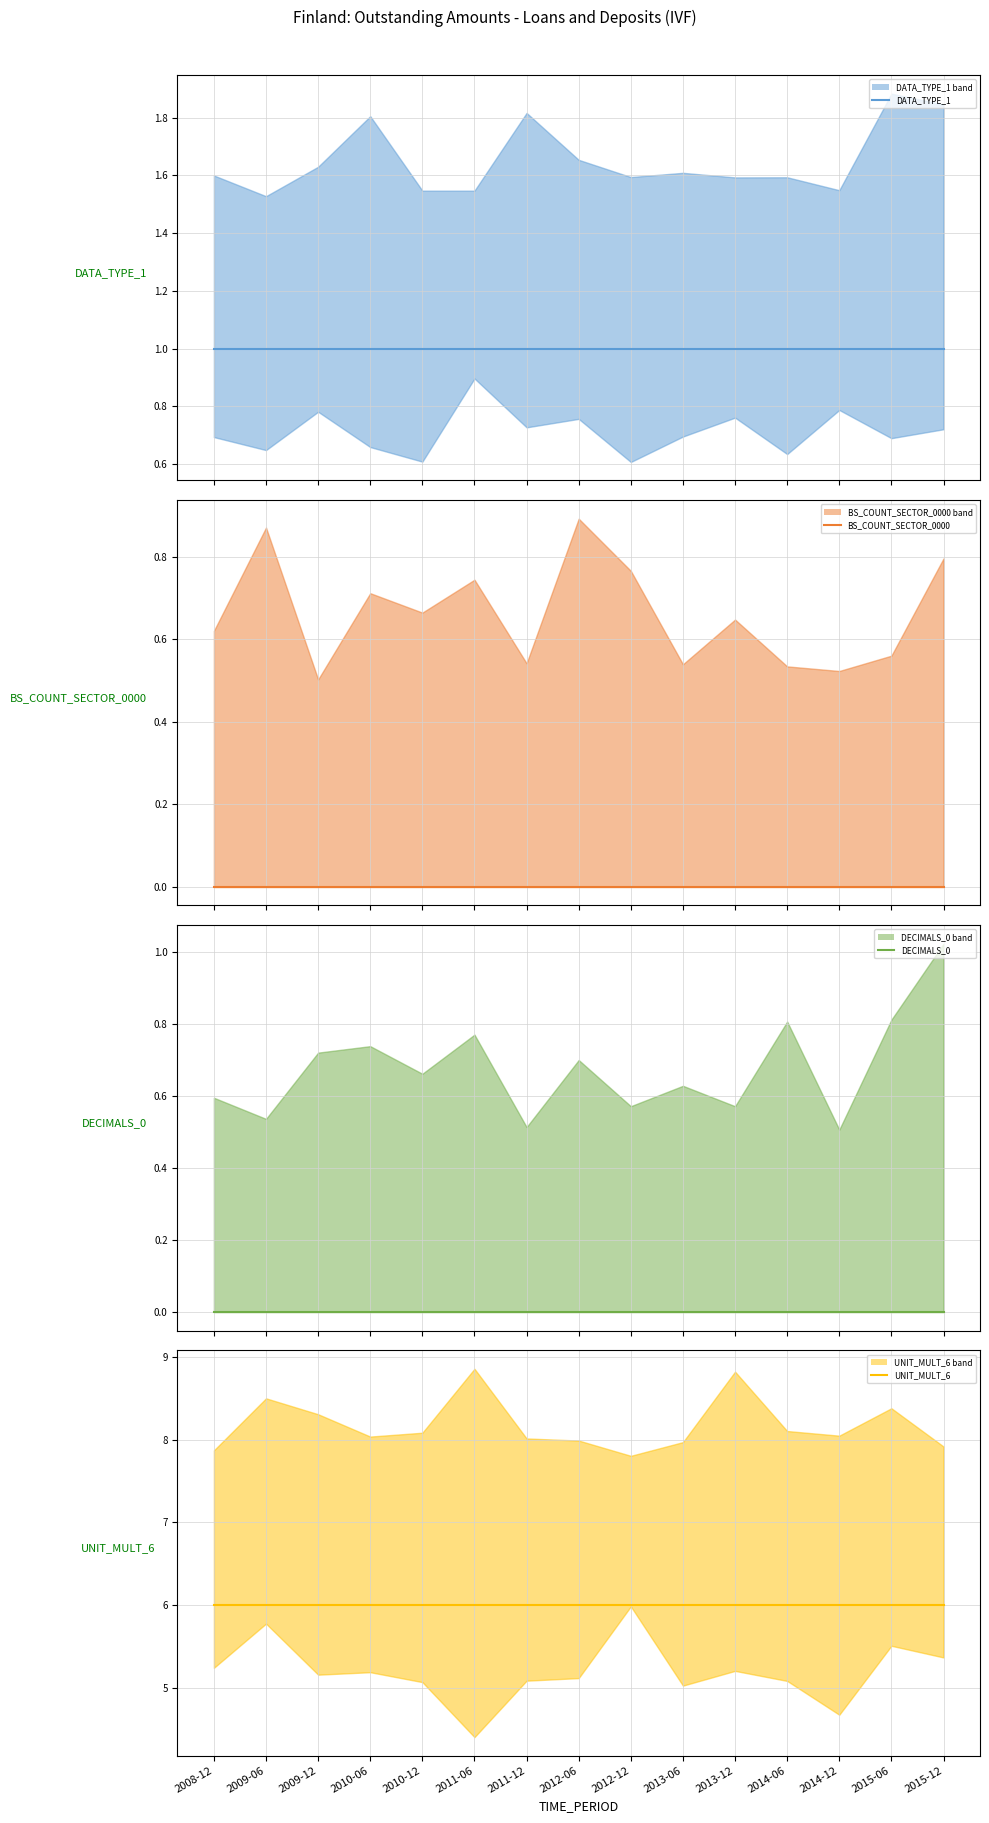

What is the label of the 5th point from the right?

2013-12